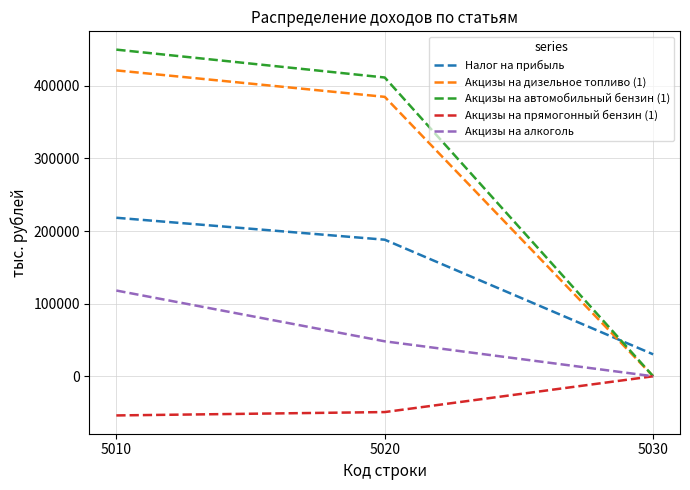

What is the average value of the Акцизы на алкоголь series?

55394